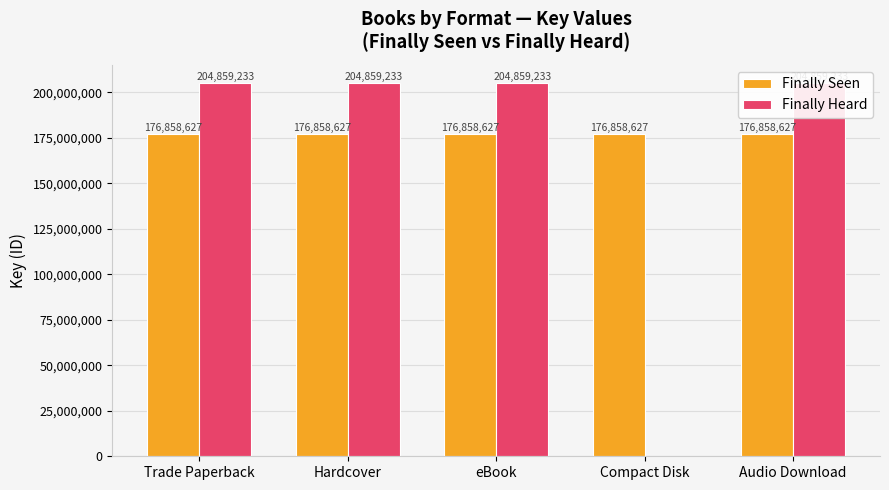

How many groups of bars are there?

5